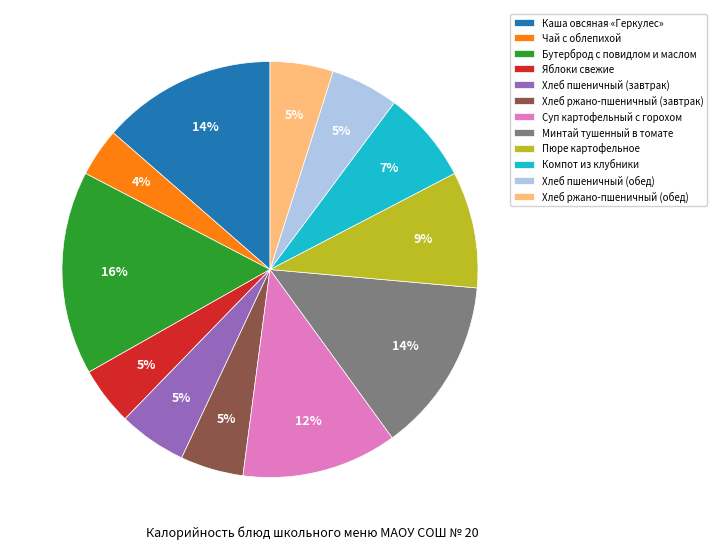

True or false: Компот из клубники accounts for 1% of the total.

False